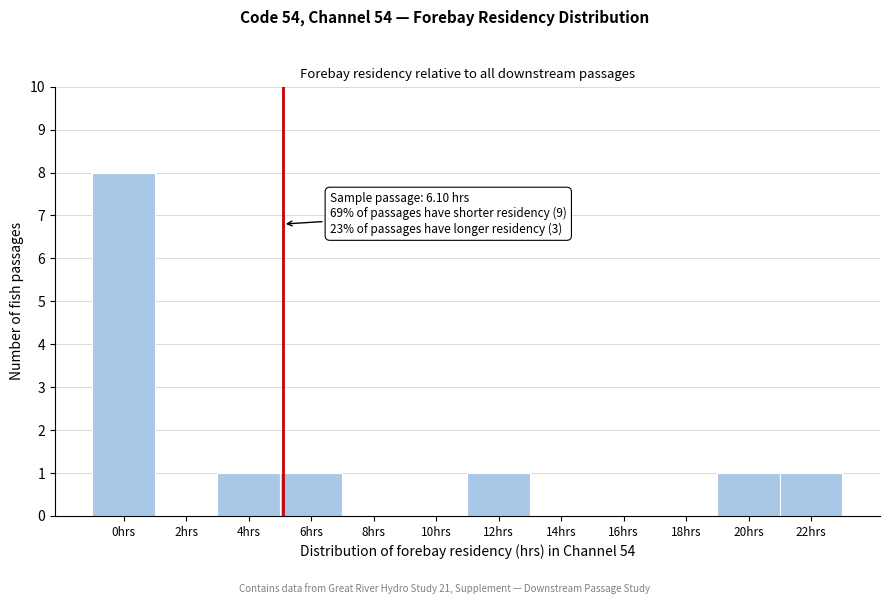

Reading left to right, transcribe all the data shown in this chart.

0hrs=8	2hrs=0	4hrs=1	6hrs=1	8hrs=0	10hrs=0	12hrs=1	14hrs=0	16hrs=0	18hrs=0	20hrs=1	22hrs=1